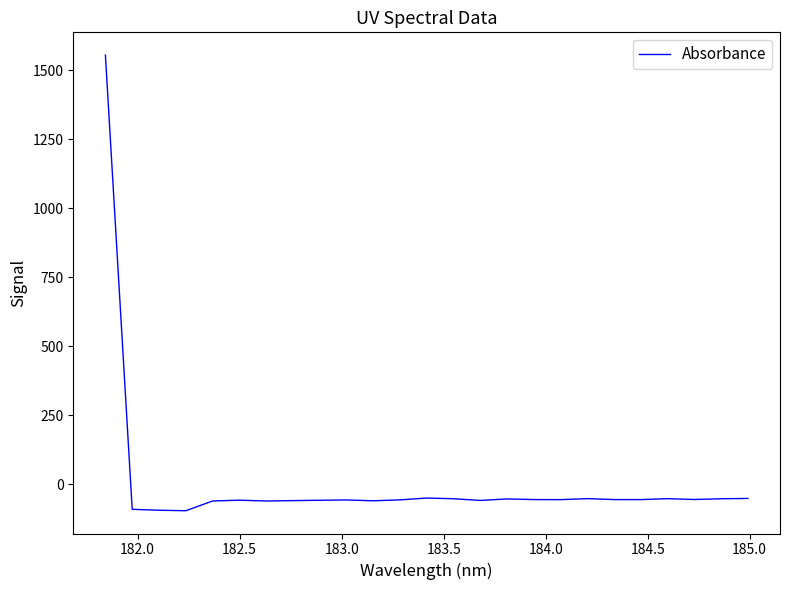

What is the maximum value shown in the chart?

1555.3